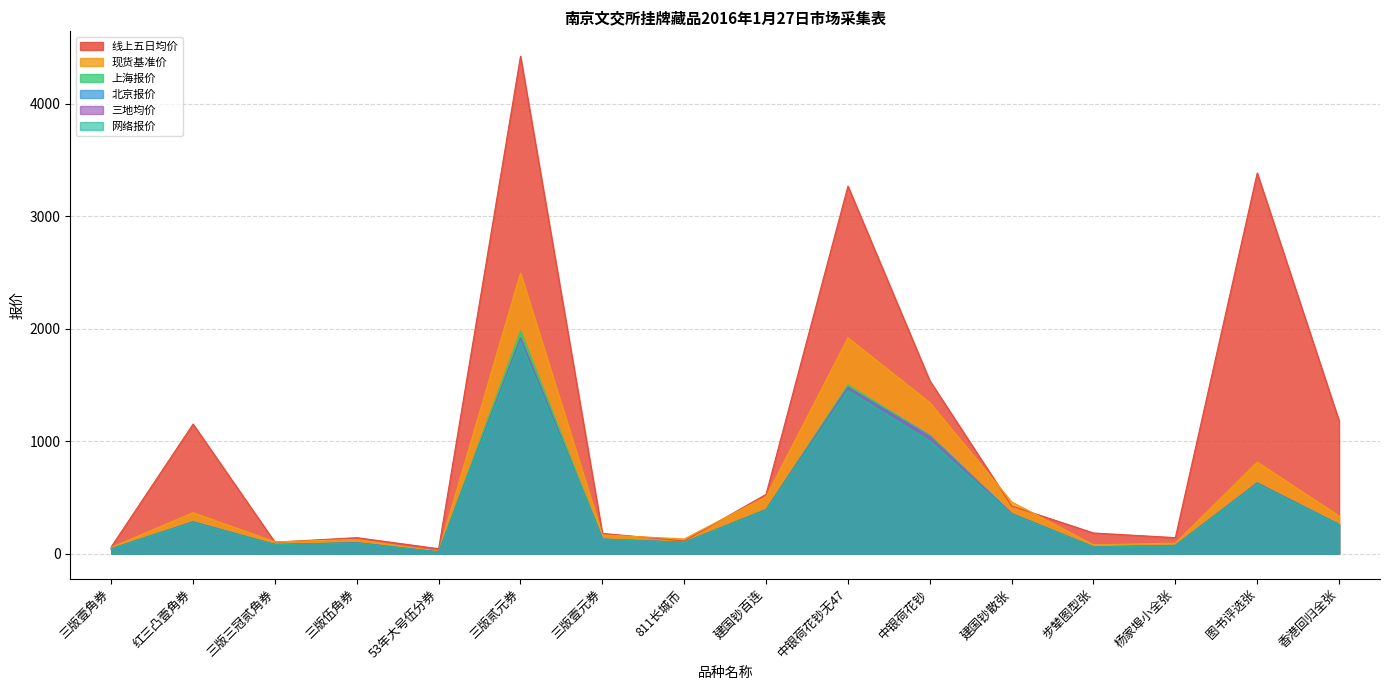

List the series in order of their peak value, lowest first.

网络报价, 北京报价, 三地均价, 上海报价, 现货基准价, 线上五日均价